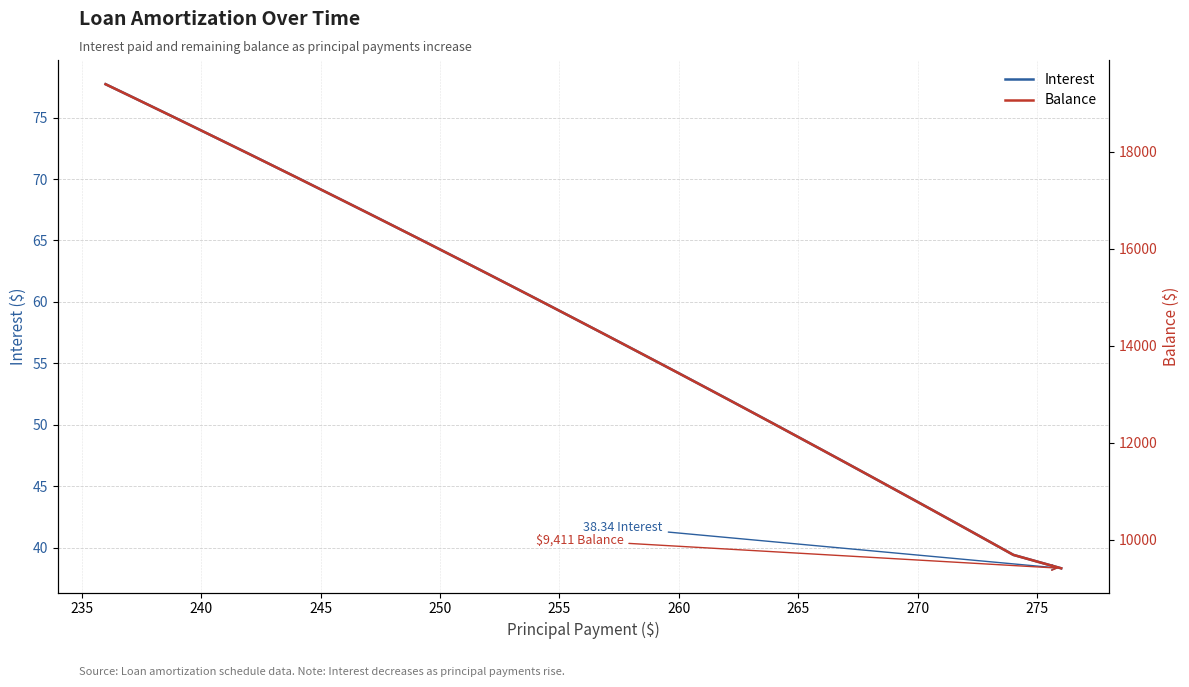

What is the label of the 4th point from the left?

245